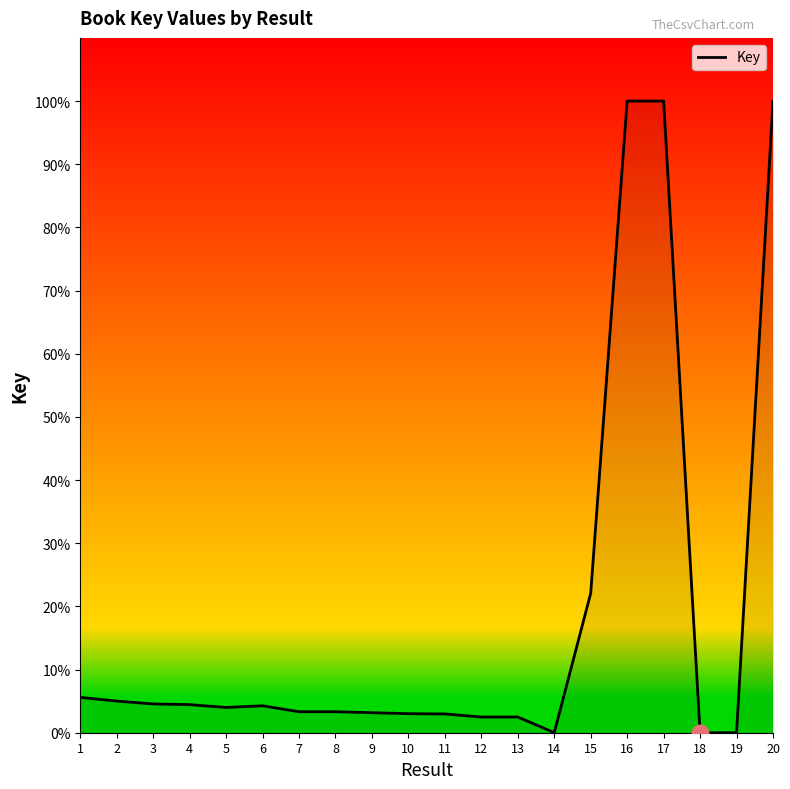

What is the sum of the values at 3 and 19?

4.6